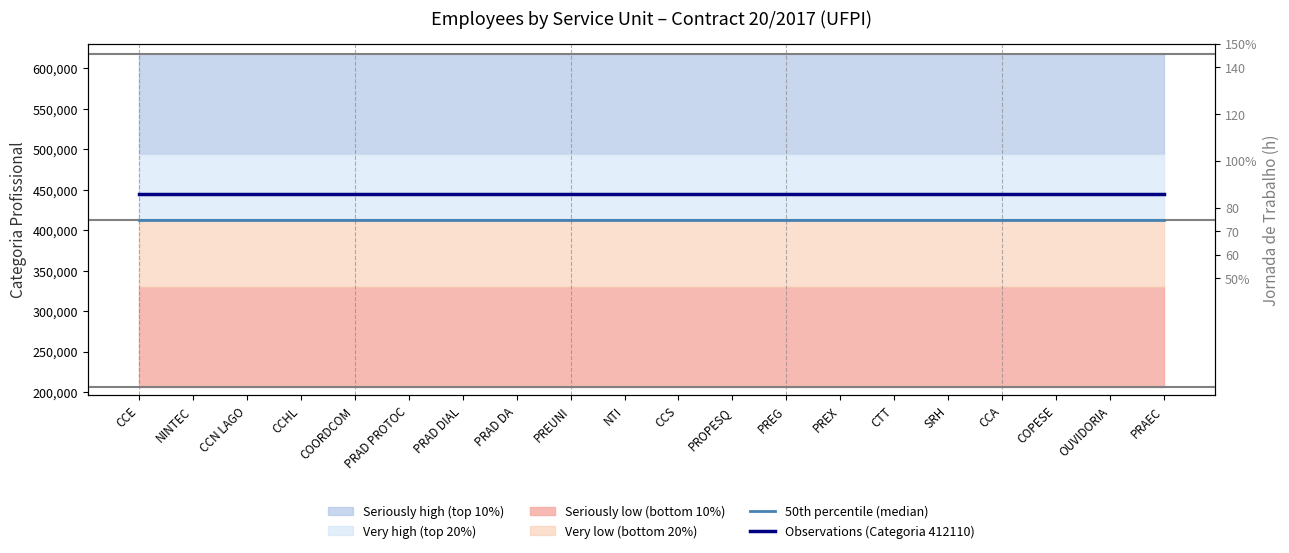

What is the total value across all series at CCN LAGO?

857188.8